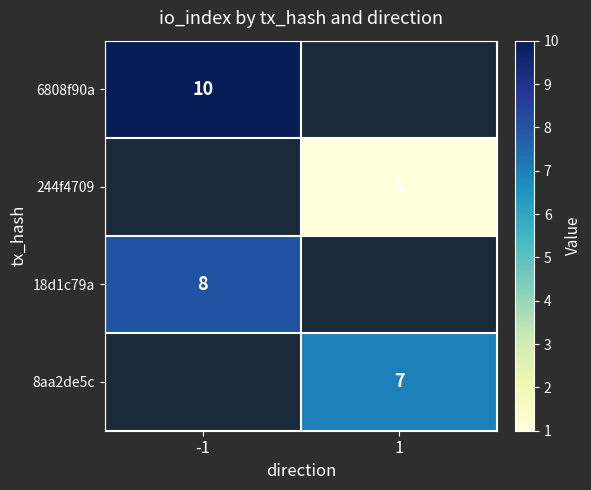

True or false: 6808f90a has a value of 10 at -1.

True